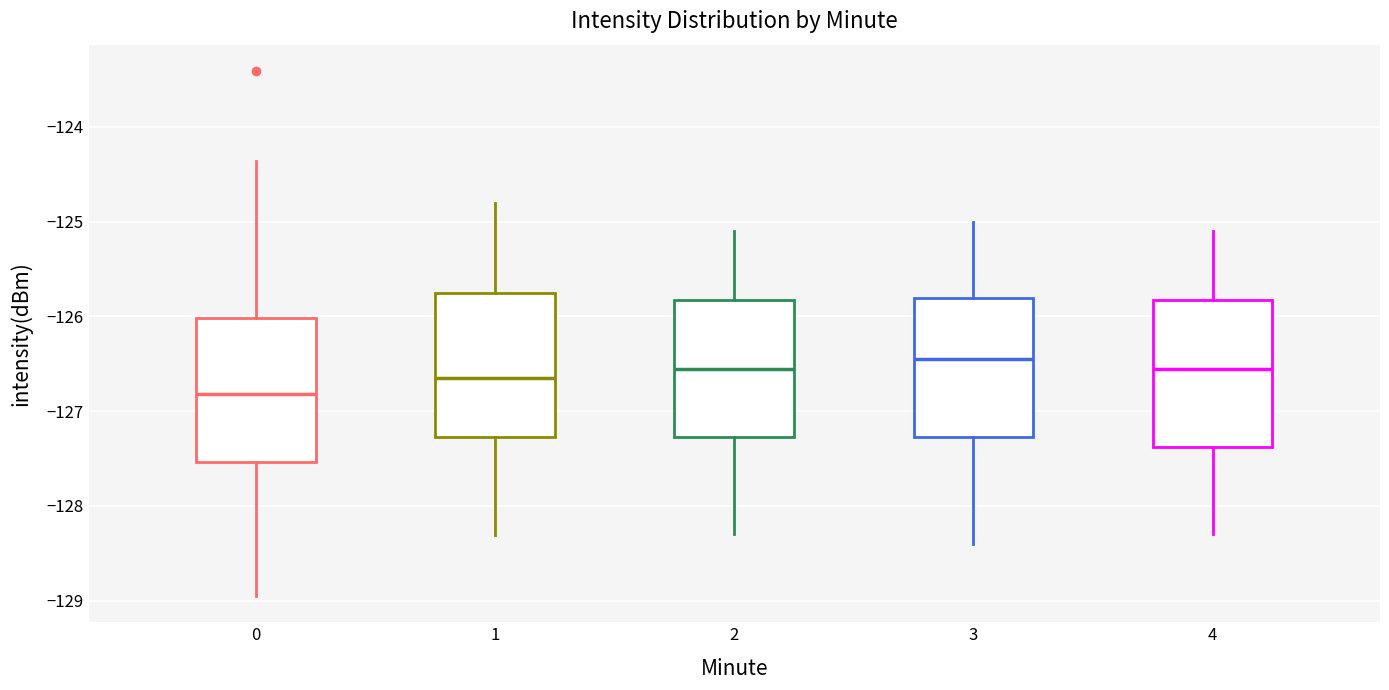

Reading left to right, transcribe this box plot: for each box, give where its median line is, the range the box spans, and where its two whiskers end, as read against the y-axis. The values are not printed on the chart, so give them approximately, as read against the axis.

0: median -126.8, box -127.5 to -126.0, whiskers -128.9 to -124.4
1: median -126.6, box -127.3 to -125.7, whiskers -128.3 to -124.8
2: median -126.5, box -127.3 to -125.8, whiskers -128.3 to -125.1
3: median -126.4, box -127.3 to -125.8, whiskers -128.4 to -125.0
4: median -126.5, box -127.4 to -125.8, whiskers -128.3 to -125.1